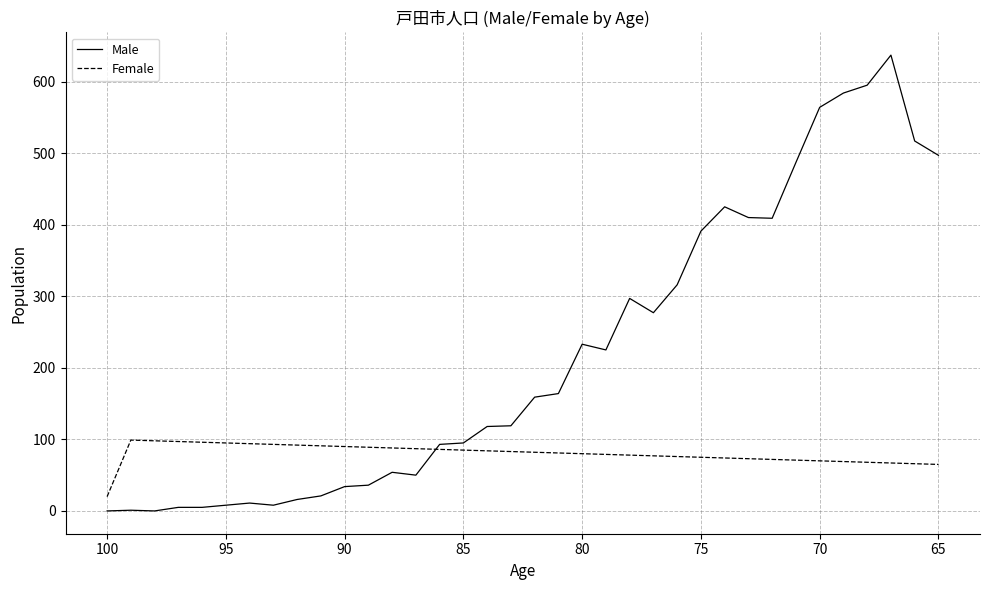

True or false: Male has more than 2 points higher than both neighbors.

True